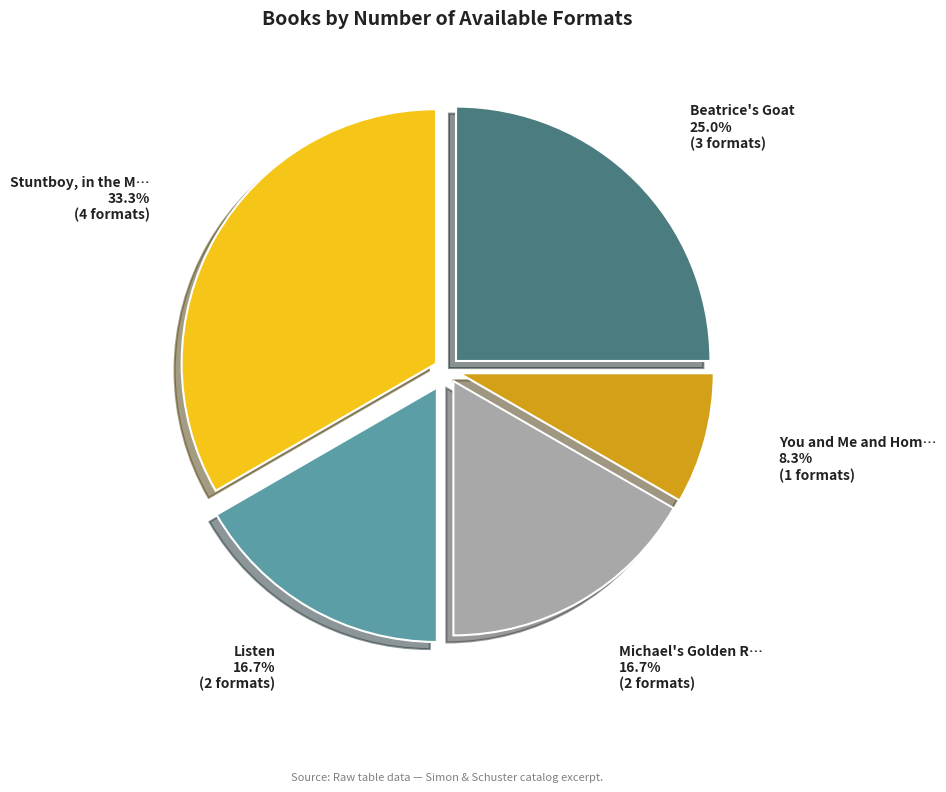

Is there any slice that represents more than half of the pie?

No